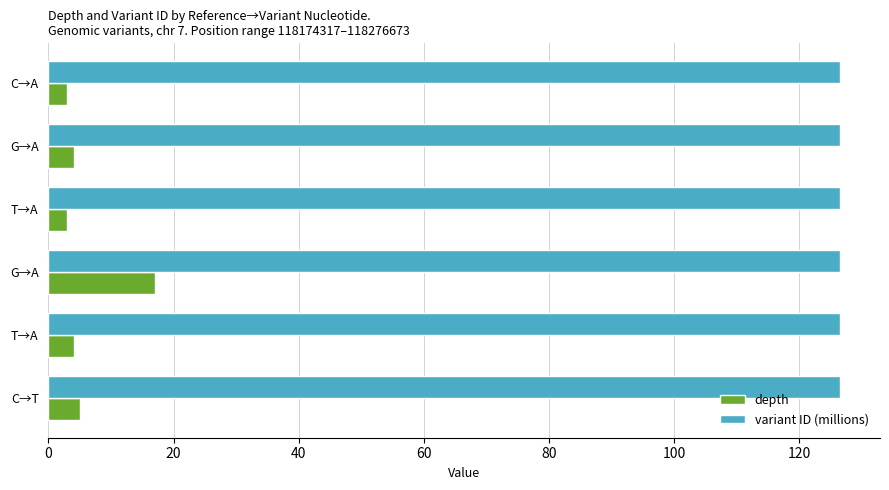

Reading right to left, extract all data points from this chart.

depth: 100=5.0	80=4.0	60=17.0	40=3.0	20=4.0	0=3.0
variant ID (millions): 100=126.5	80=126.5	60=126.5	40=126.5	20=126.5	0=126.5